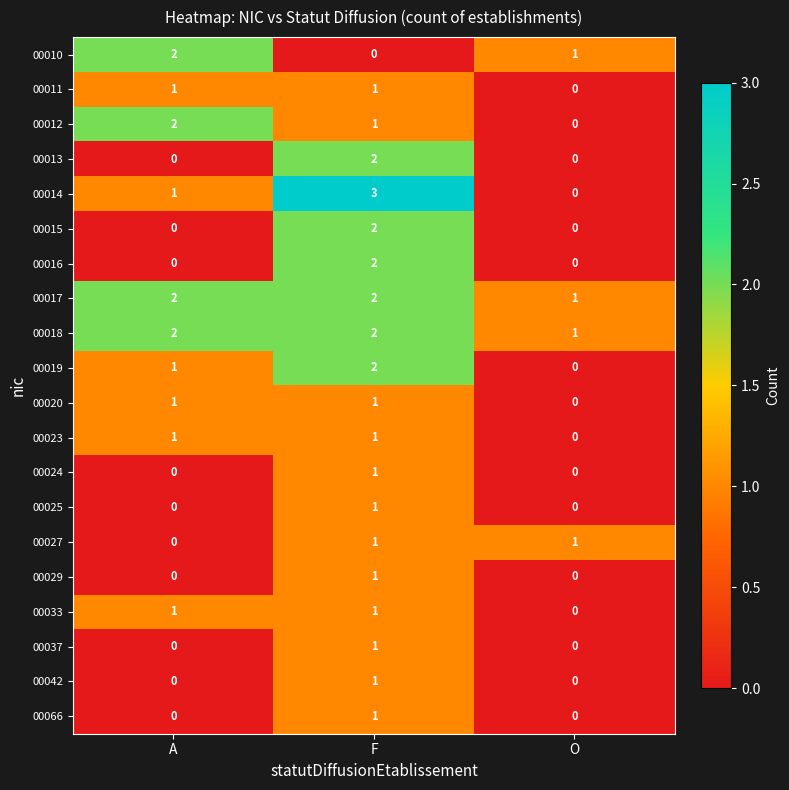

The 00012 series shows 1 at F. True or false?

True